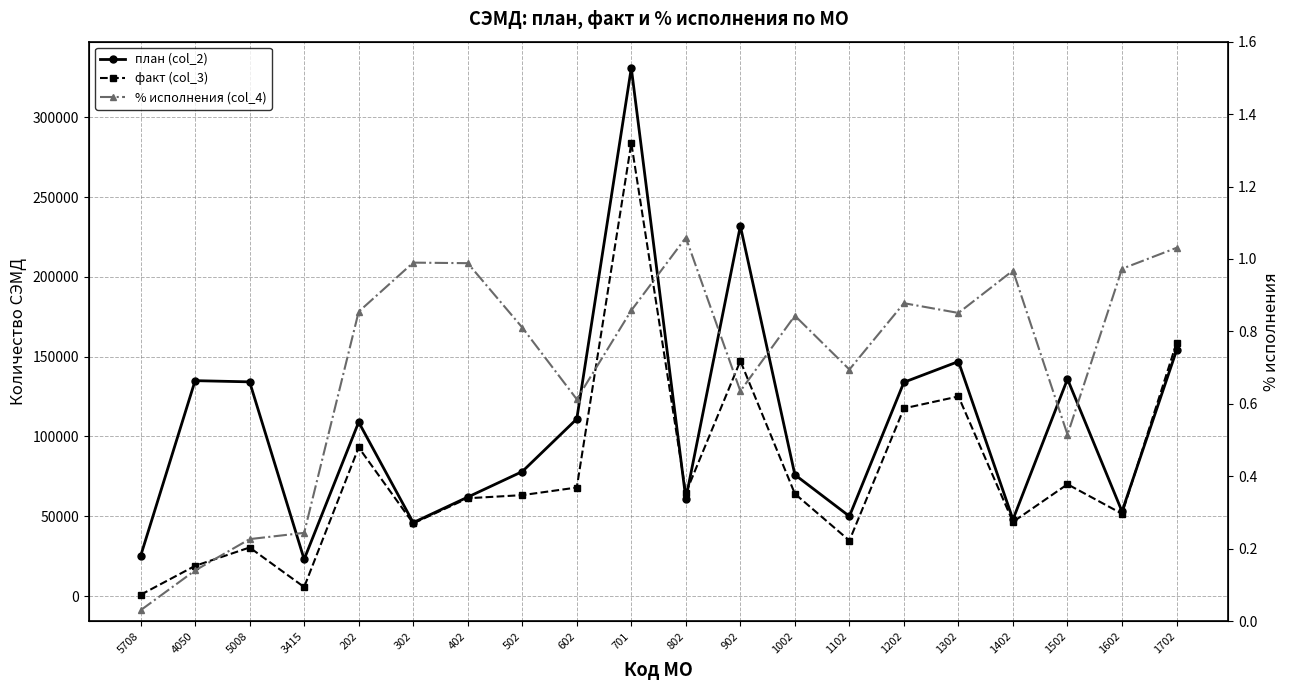

What is the spread (max minus min) of values at 1502?

135999.5